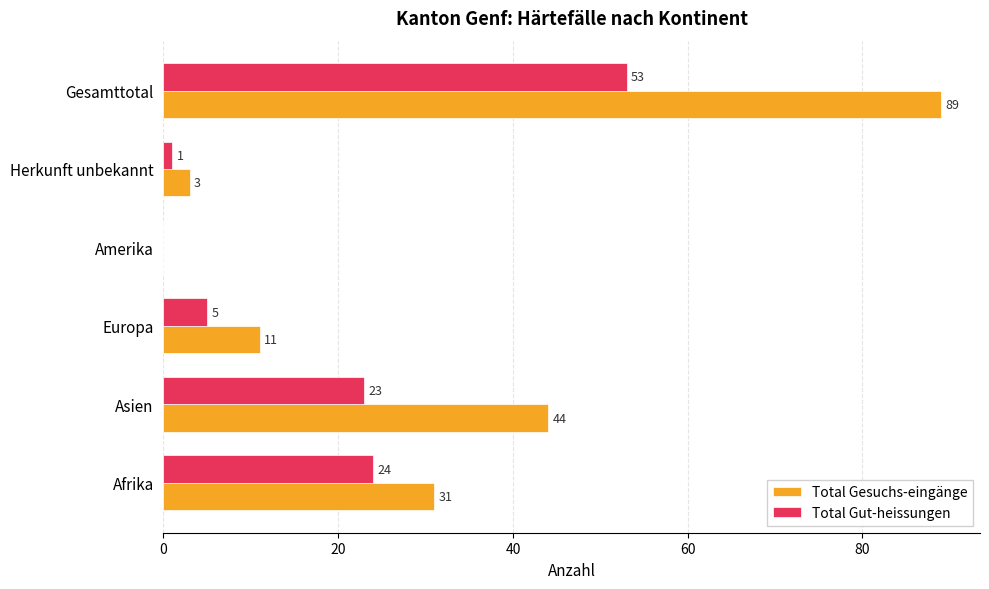

What is the sum of the Total Gesuchs-eingänge values at Gesamttotal and Europa?

100